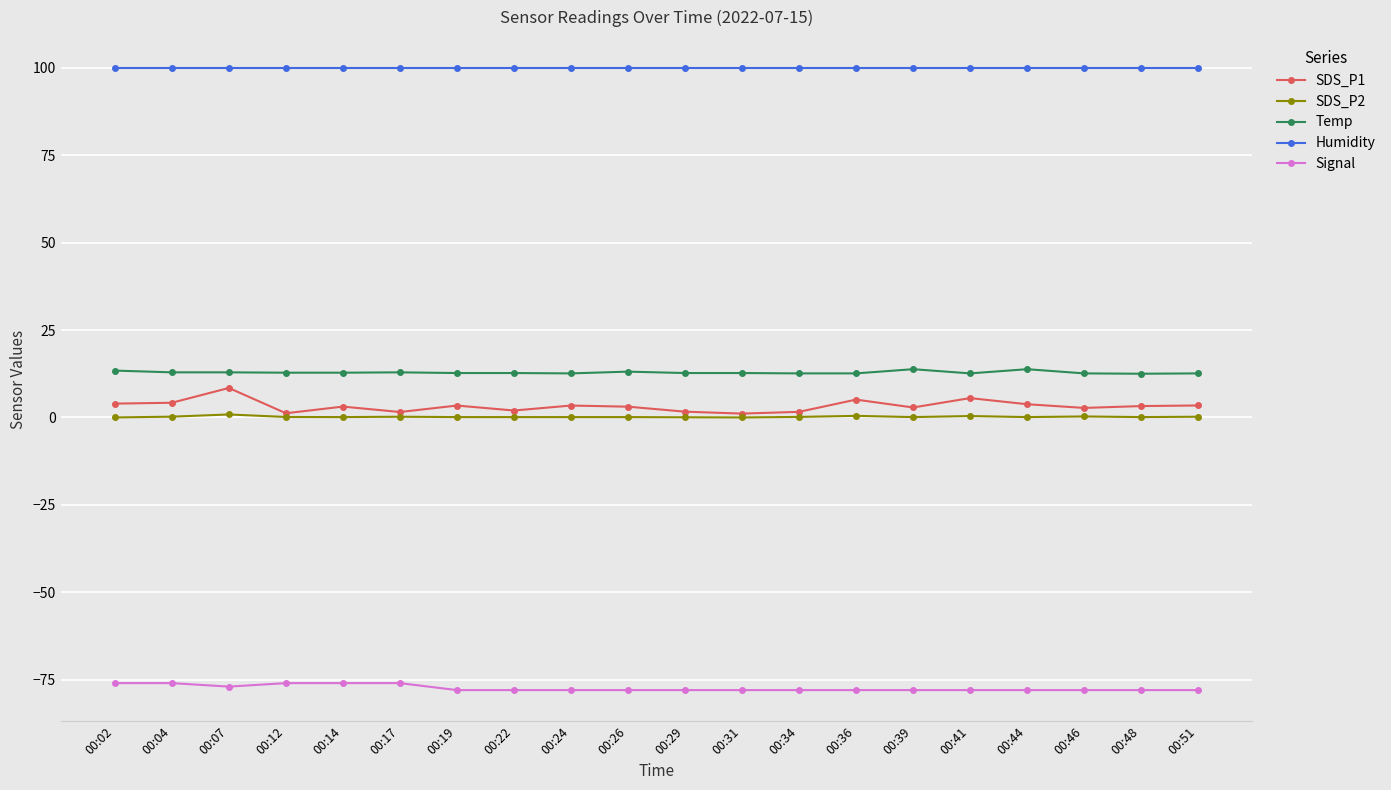

True or false: Signal and SDS_P2 cross at least once.

False